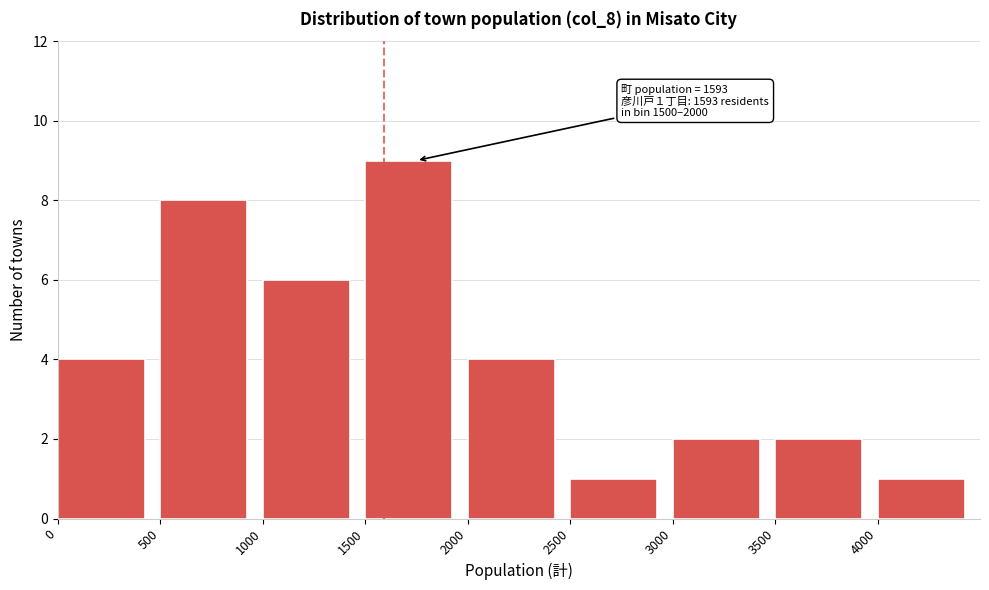

Which range on the x-axis has the tallest bar?

1500 to 2000